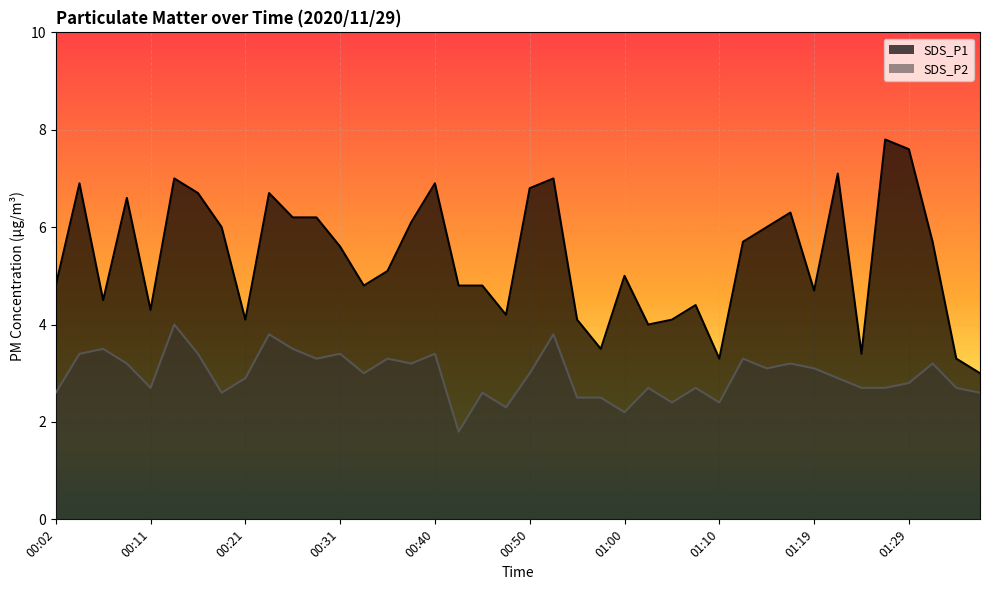

Which series changed the most between 00:40 and 00:50?

SDS_P2